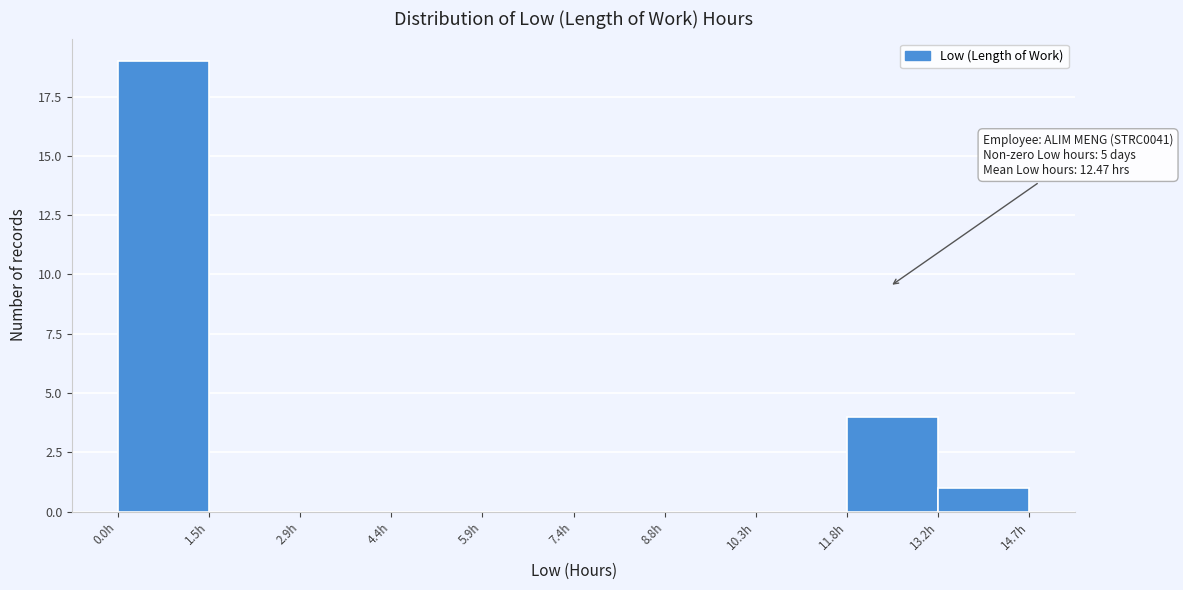

Which range on the x-axis has the tallest bar?

0.0 to 1.4